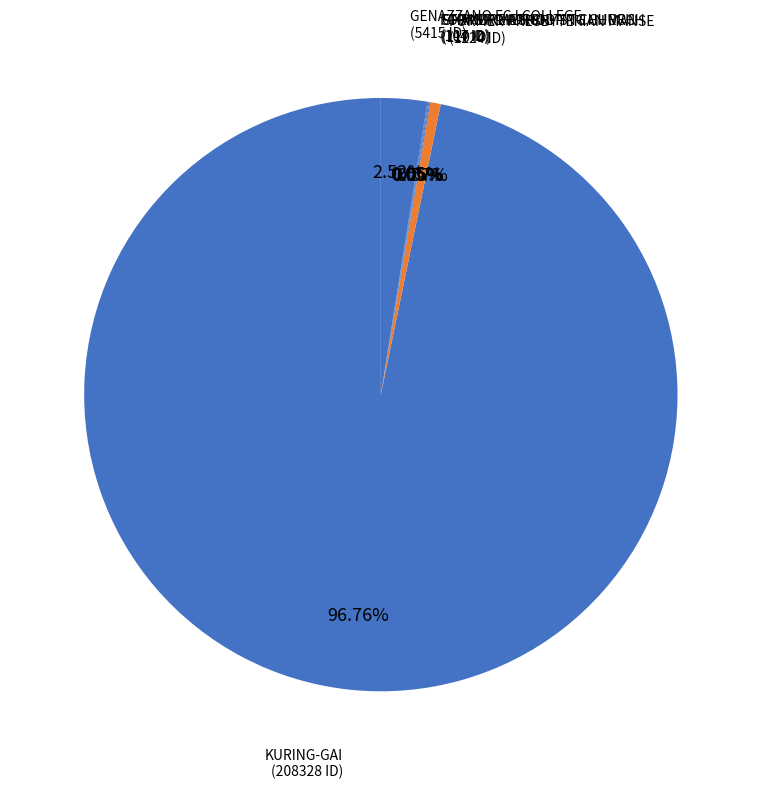

Rank the categories by value from lowest to highest.

FORMER METHODIST CHURCH, CHRIST CHURCH, ST ANDREWS UNITING CHURCH, FORMER PRESBYTERIAN MANSE, GENAZZANO FCJ COLLEGE, KURING-GAI